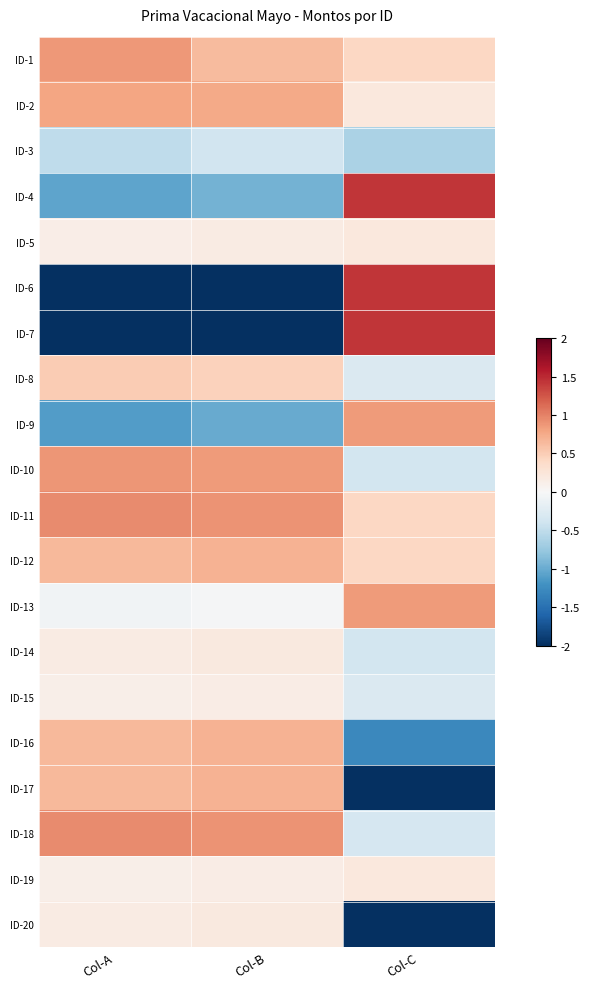

At which category is the sum across all series the highest?

Col-B